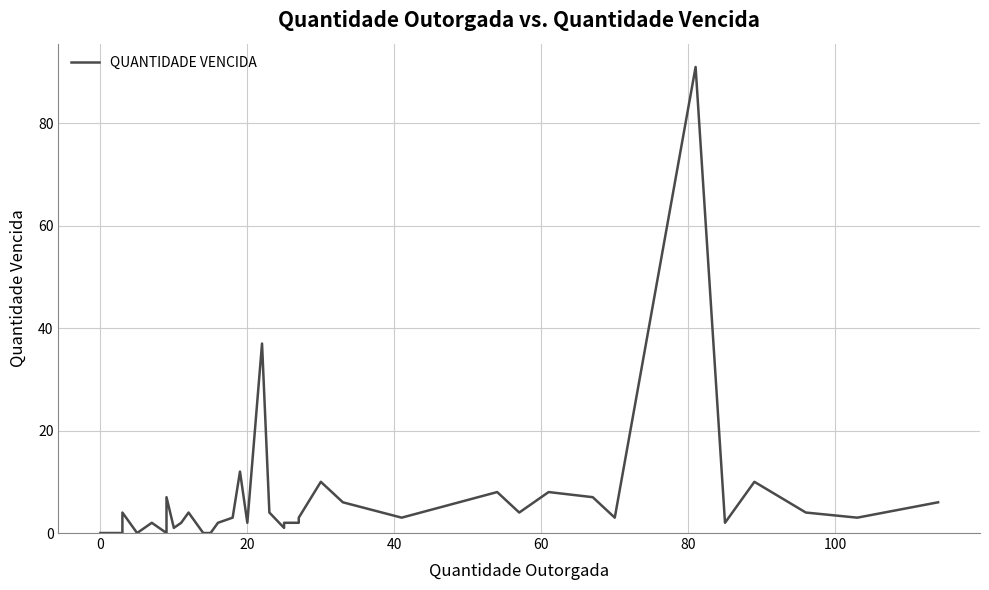

True or false: there are more than 0 points higher than both neighbors.

True